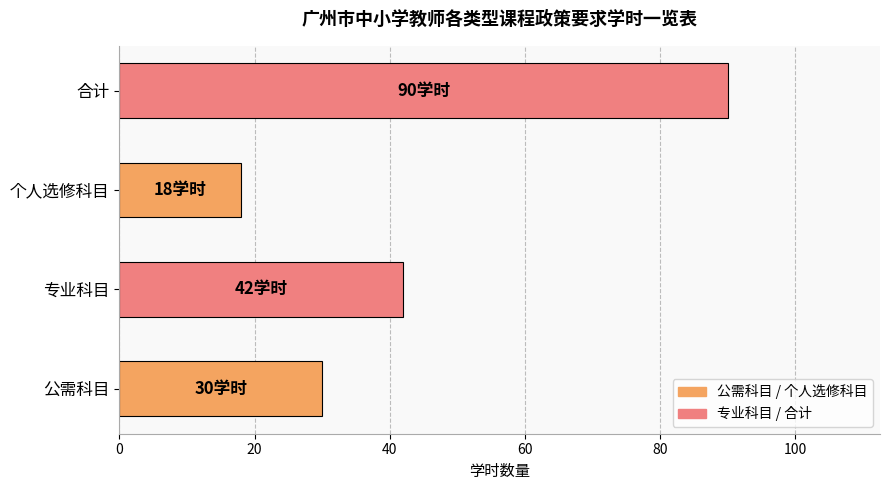

Count the number of data series in this chart.

1